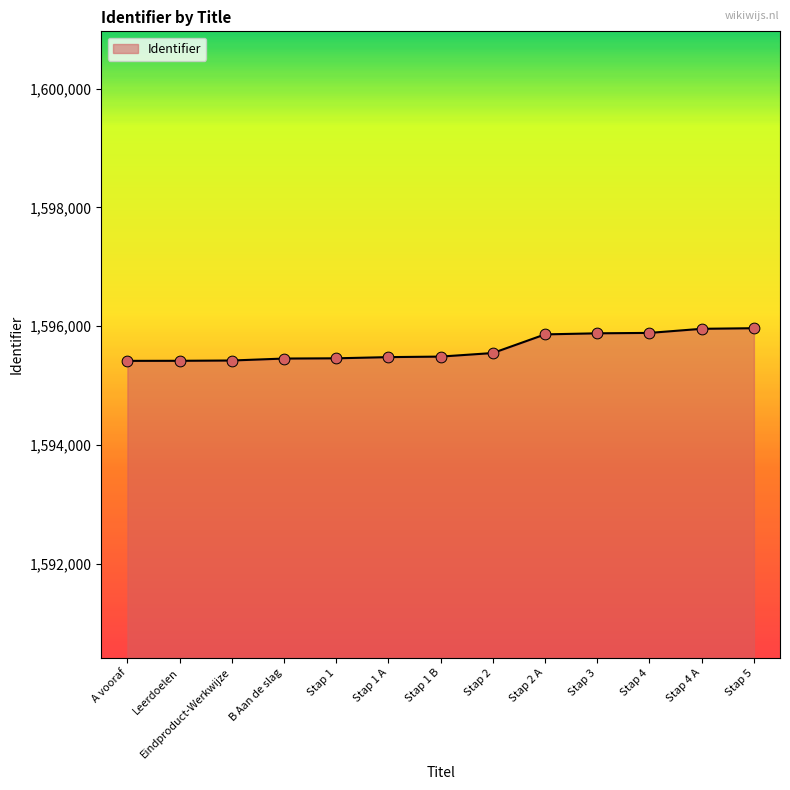

What is the change in value from Stap 3 to Stap 4 A?

+76